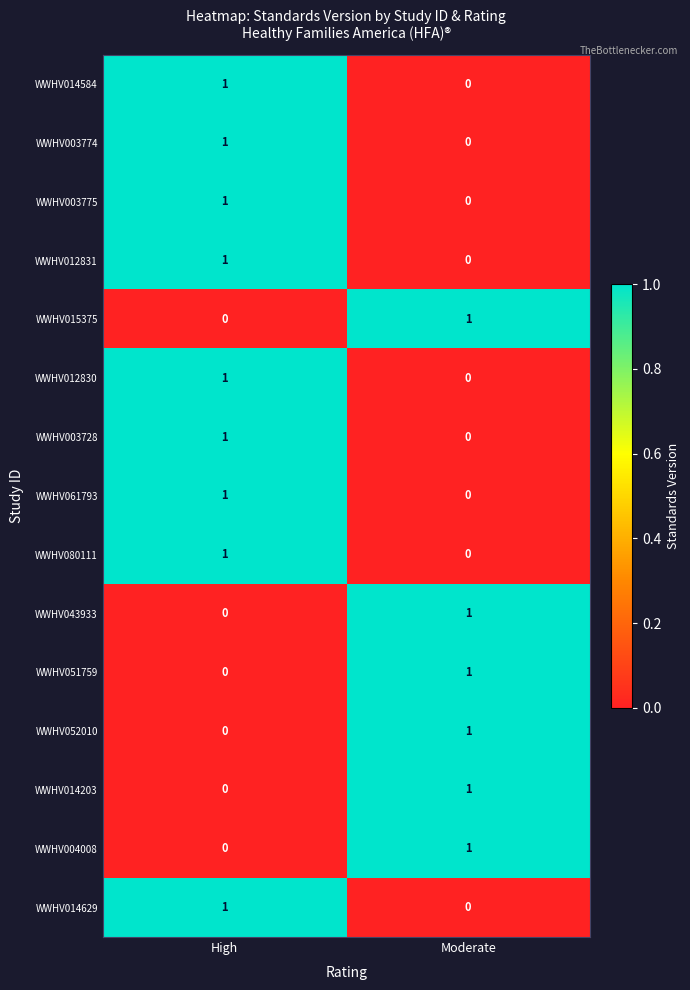

Is it true that WWHV051759 equals 1 at Moderate?

True